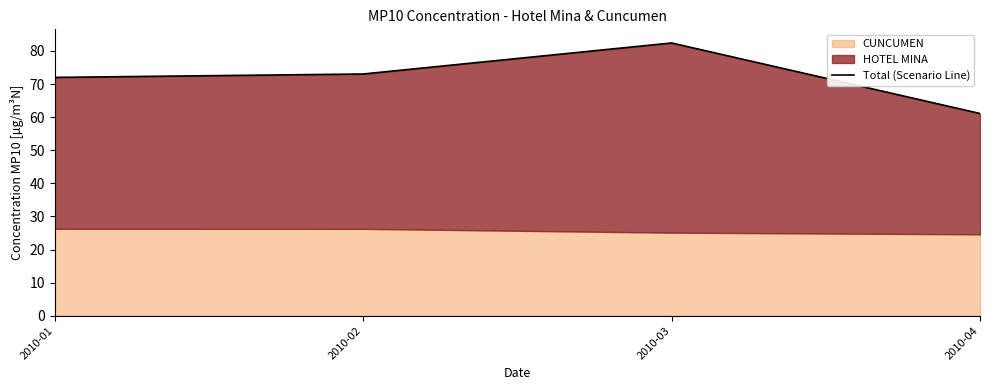

Does the chart have visible grid lines?

No